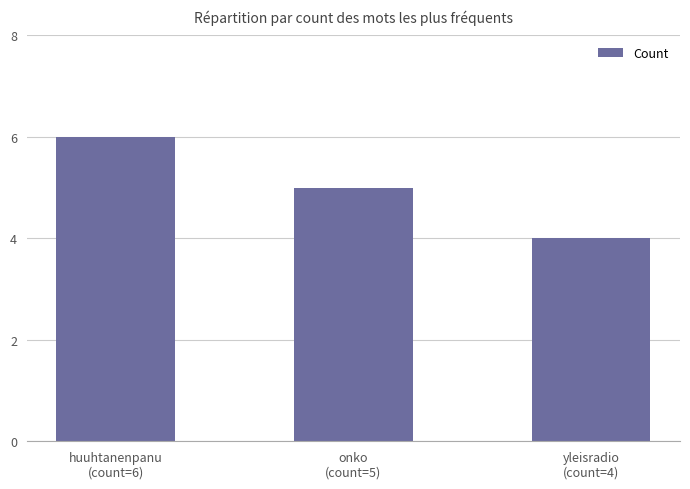

Is it true that the value at onko
(count=5) is 3?

False